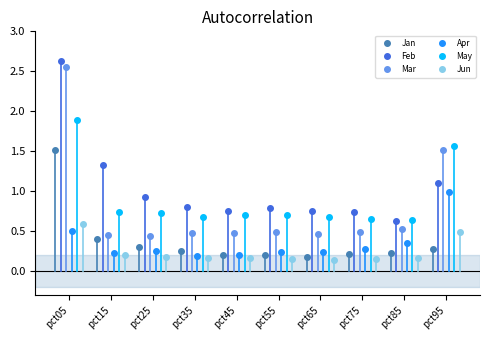

What is the lowest value of the Apr series?

0.2